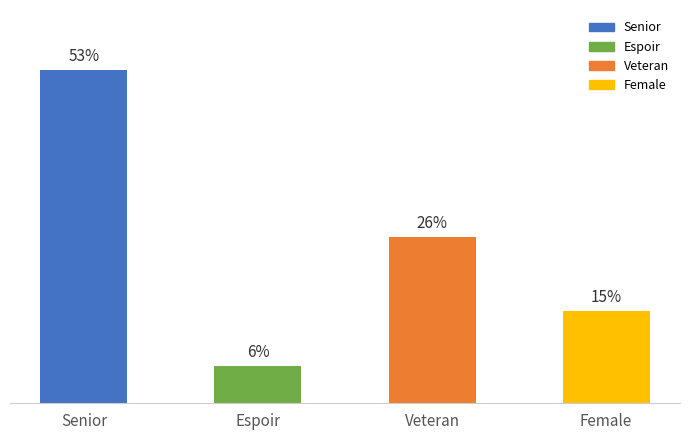

Rank the categories by value from highest to lowest.

Senior, Veteran, Female, Espoir